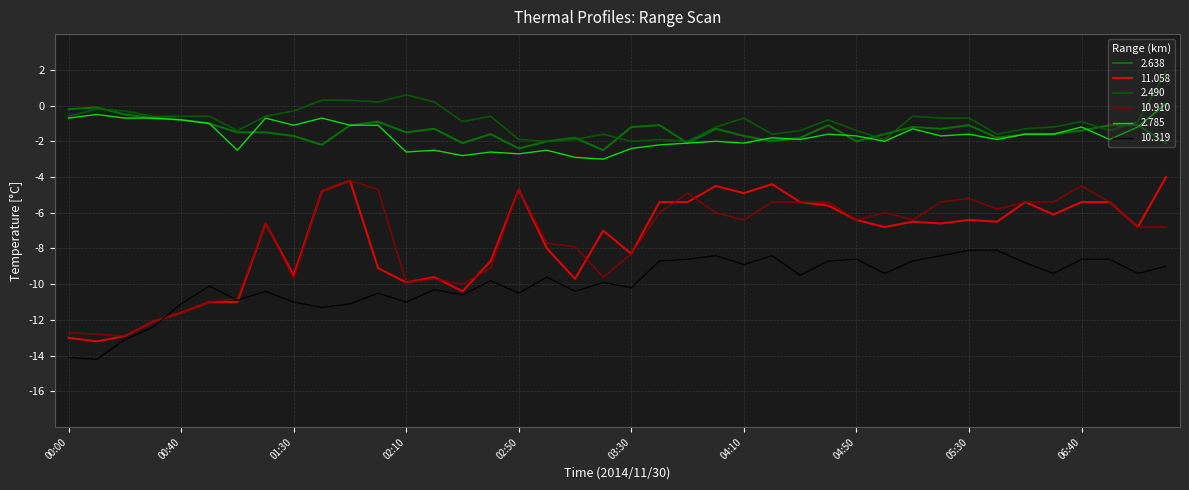

What are all the series names shown in the legend?

2.638, 11.058, 2.490, 10.910, 2.785, 10.319